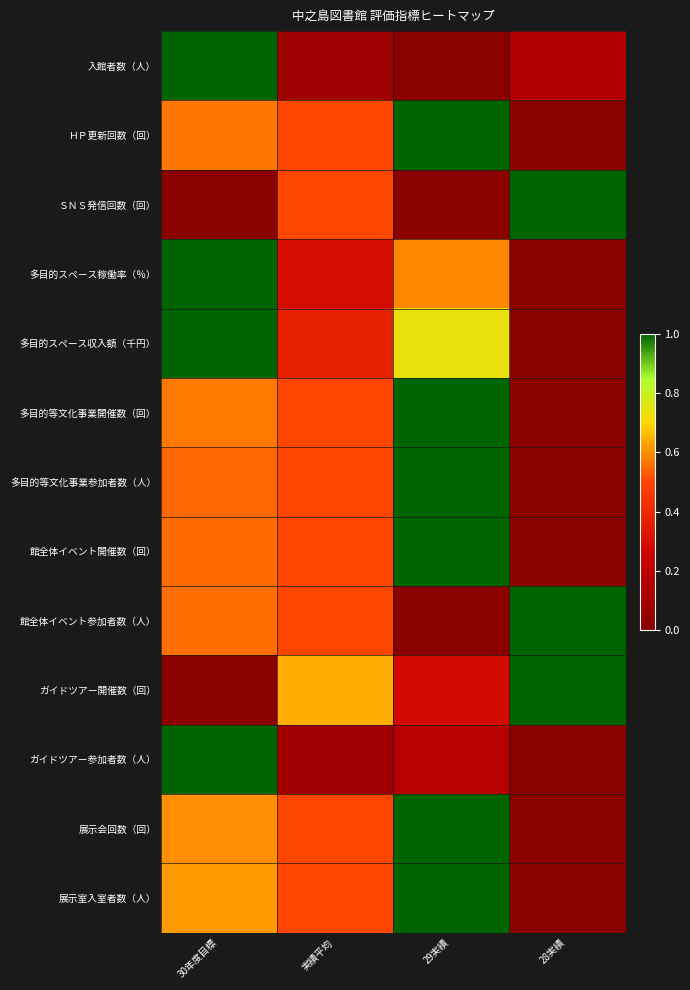

Which label corresponds to the largest value in the chart?

30年度目標